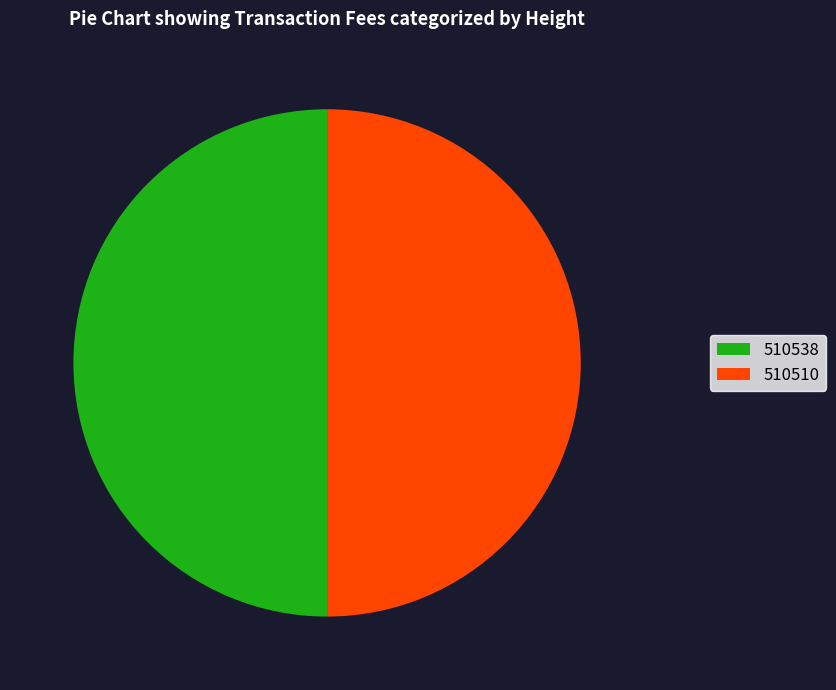

Is it true that 510510 is 50% of the pie?

True